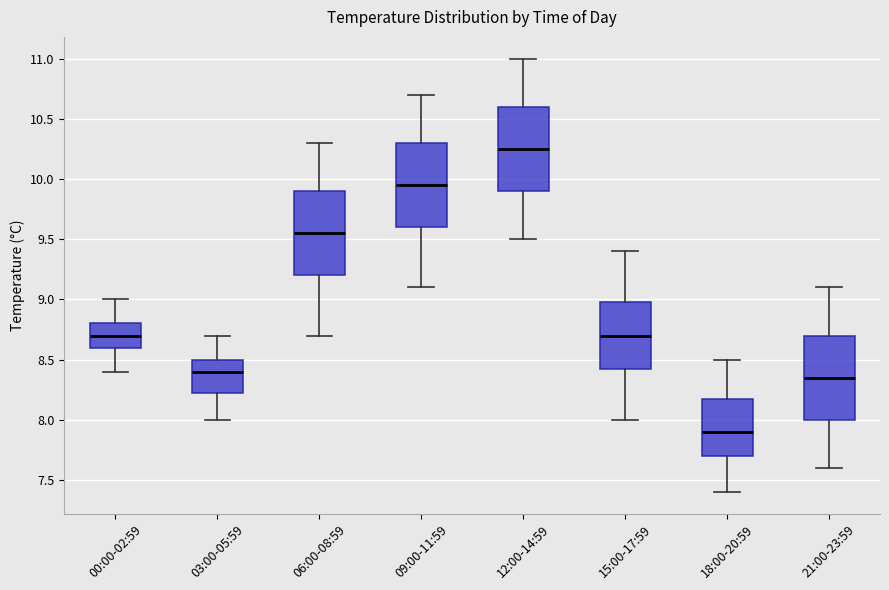

Reading left to right, transcribe this box plot: for each box, give where its median line is, the range the box spans, and where its two whiskers end, as read against the y-axis. The values are not printed on the chart, so give them approximately, as read against the axis.

00:00-02:59: median 8.70, box 8.60 to 8.80, whiskers 8.40 to 9.00
03:00-05:59: median 8.40, box 8.25 to 8.50, whiskers 8.00 to 8.70
06:00-08:59: median 9.55, box 9.20 to 9.90, whiskers 8.70 to 10.30
09:00-11:59: median 9.95, box 9.60 to 10.30, whiskers 9.10 to 10.70
12:00-14:59: median 10.25, box 9.90 to 10.60, whiskers 9.50 to 11.00
15:00-17:59: median 8.70, box 8.45 to 9.00, whiskers 8.00 to 9.40
18:00-20:59: median 7.90, box 7.70 to 8.20, whiskers 7.40 to 8.50
21:00-23:59: median 8.35, box 8.00 to 8.70, whiskers 7.60 to 9.10